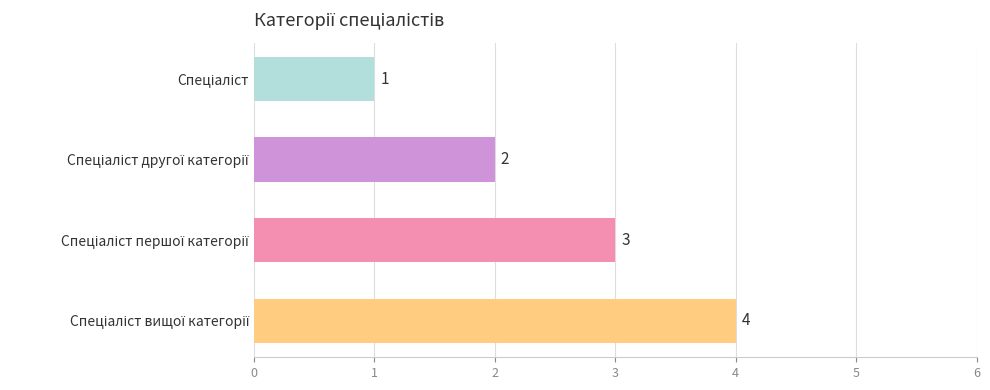

What is the maximum value shown in the chart?

4